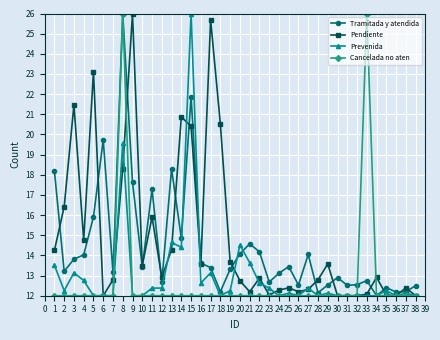

Where is Pendiente nearest to the value 19?

8